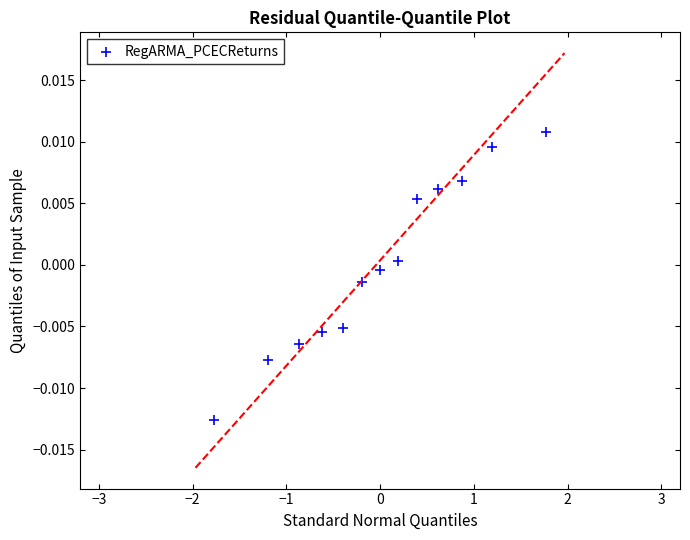

What is the range of X values (max minus min)?

3.5